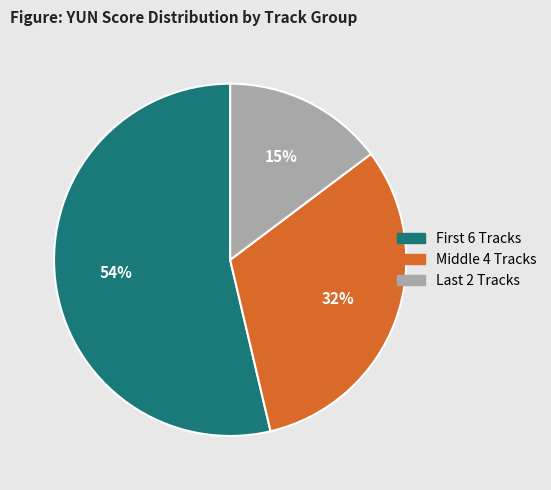

To the nearest percent, what is the average slice percentage?

33%